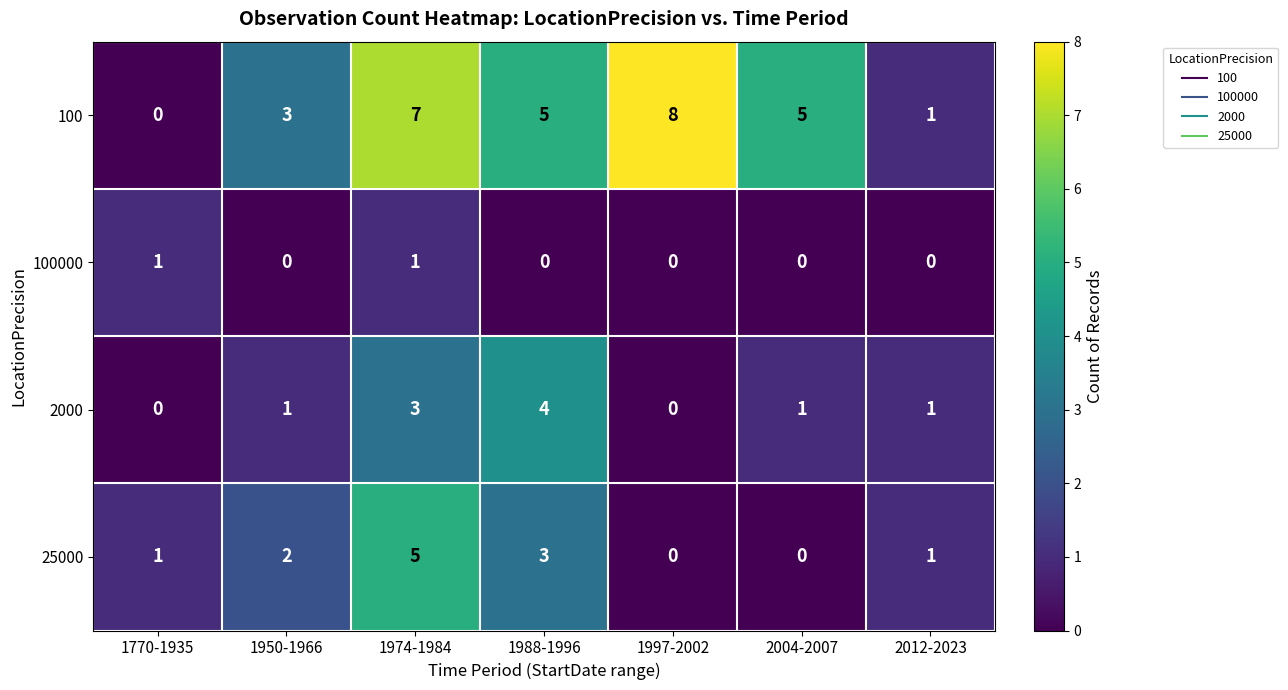

The 2000 series shows 0 at 1770-1935. True or false?

True